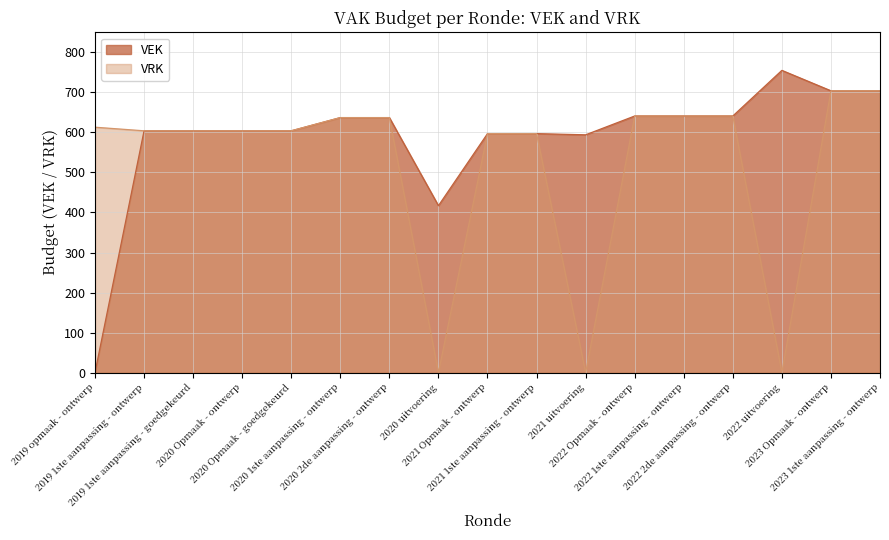

Does the chart display data point markers on the line(s)?

No